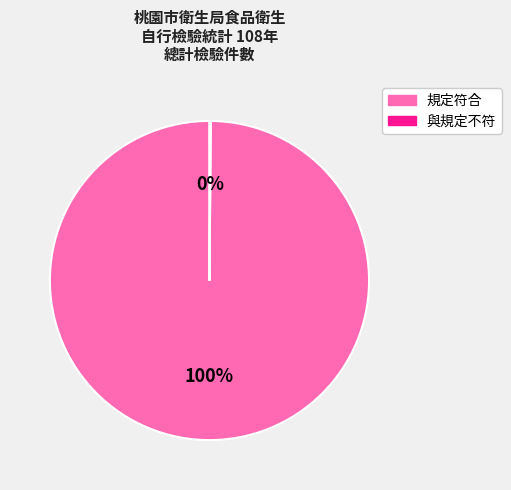

To the nearest percent, what is the average slice percentage?

50%